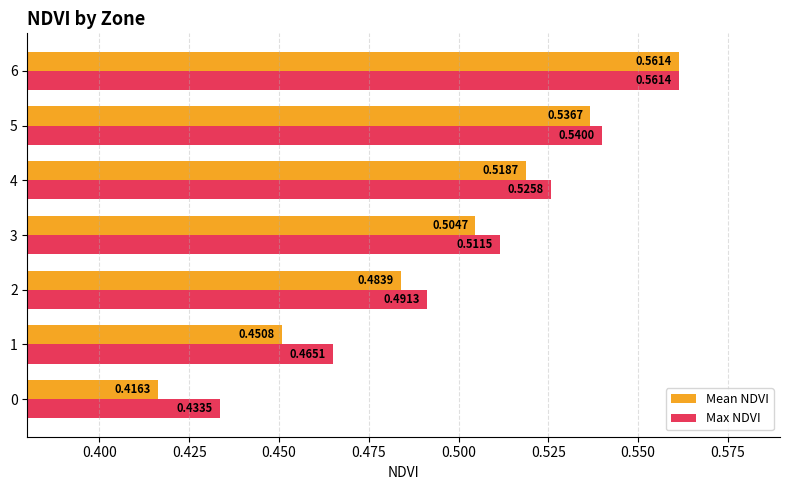

How many Max NDVI values are between 0 and 1?

7